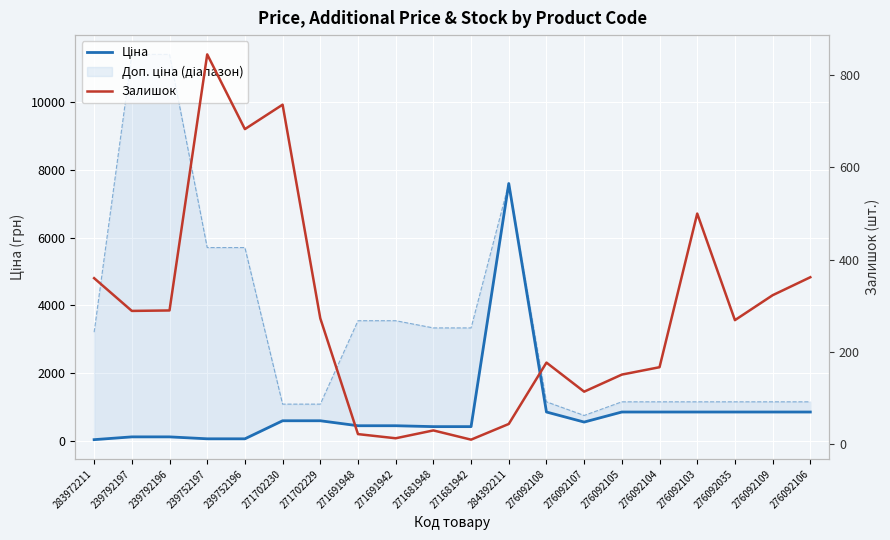

The value of Залишок at 276092106 is 524.3. True or false?

False